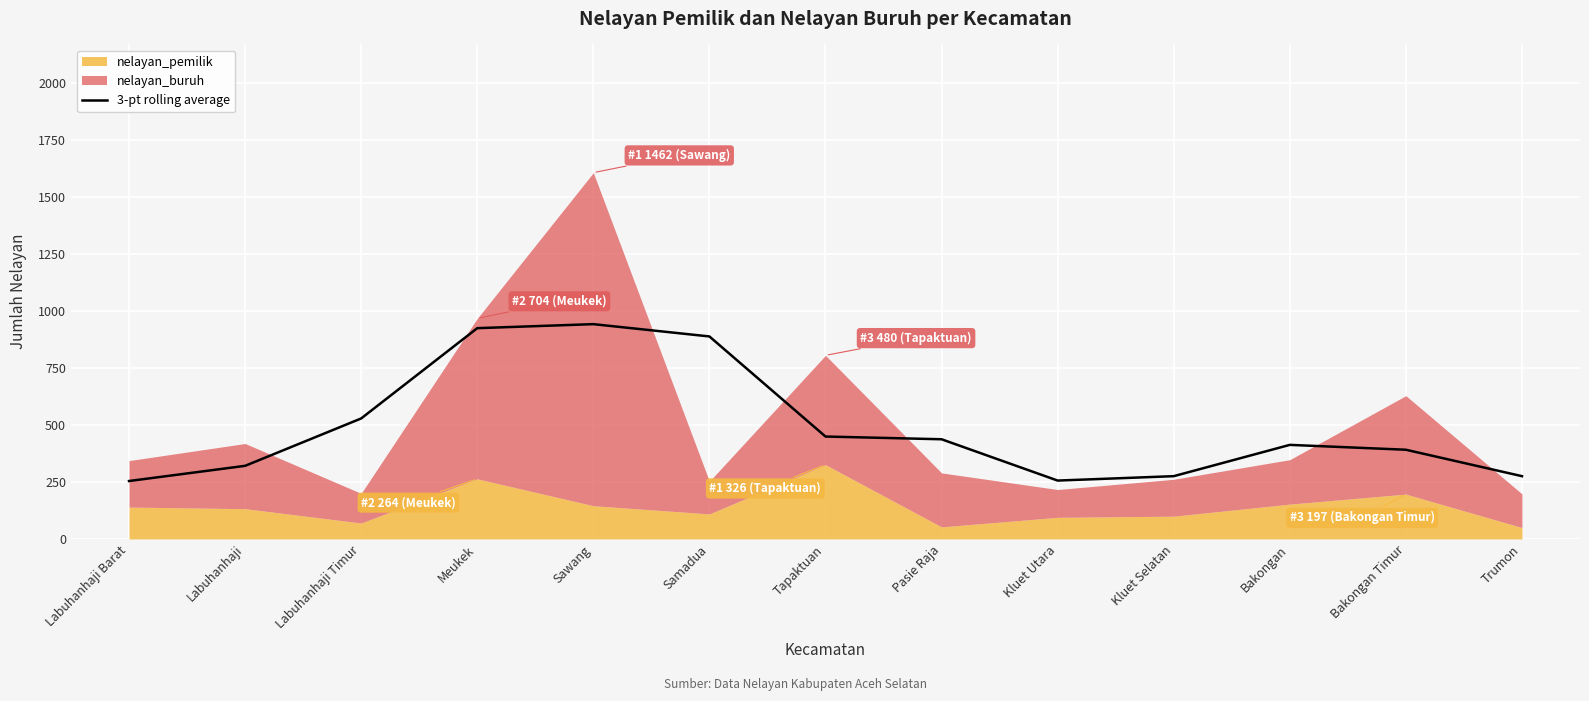

The value at Tapaktuan is 449.7. True or false?

True